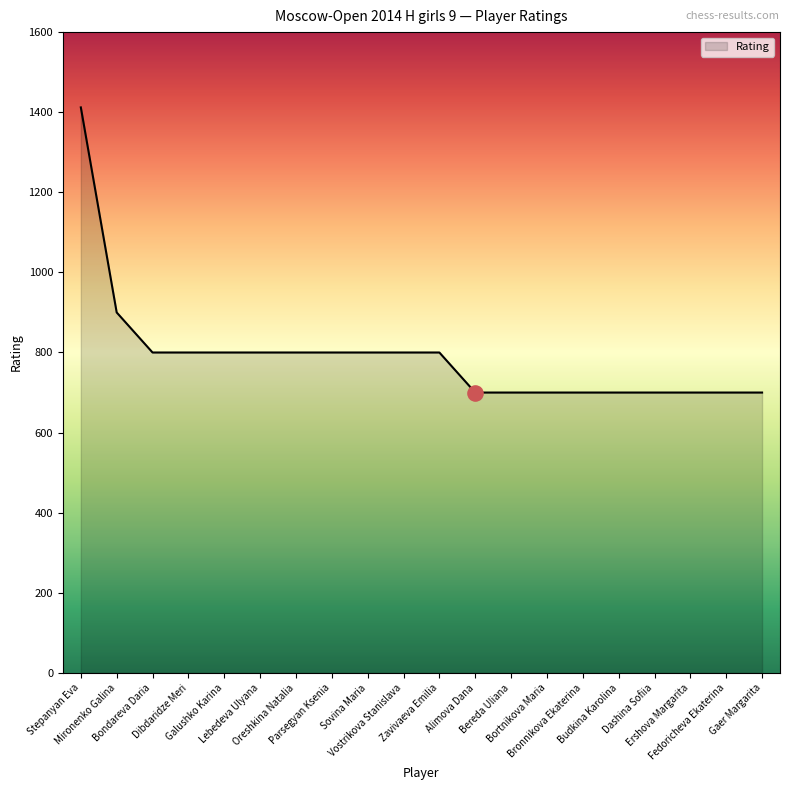

What is the minimum value shown in the chart?

700